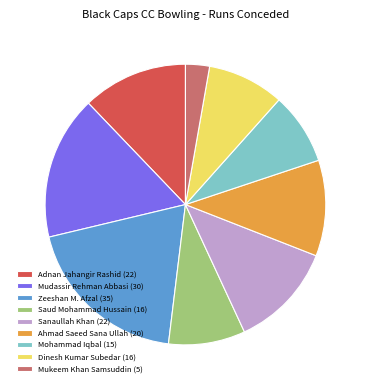

Does Mudassir Rehman Abbasi (30) account for over 50% of the chart?

No